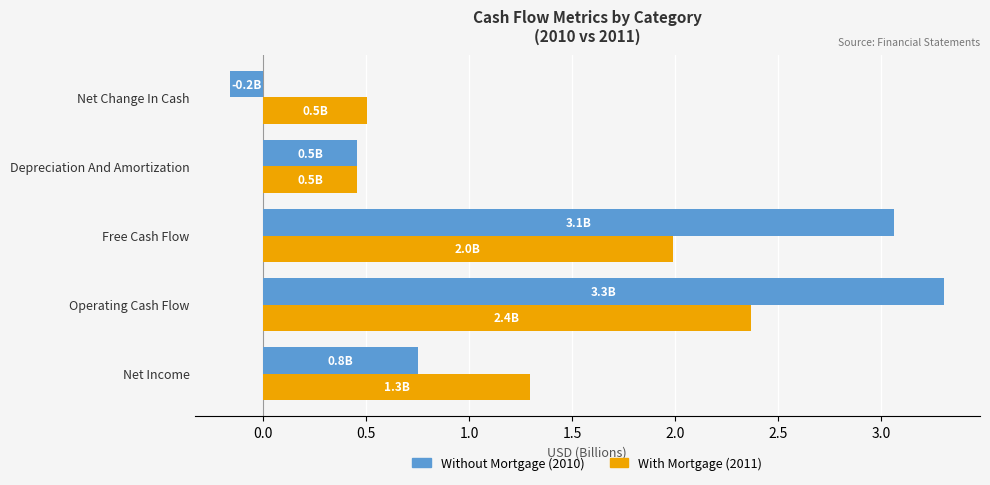

At which category is the sum across all series the highest?

Operating Cash Flow